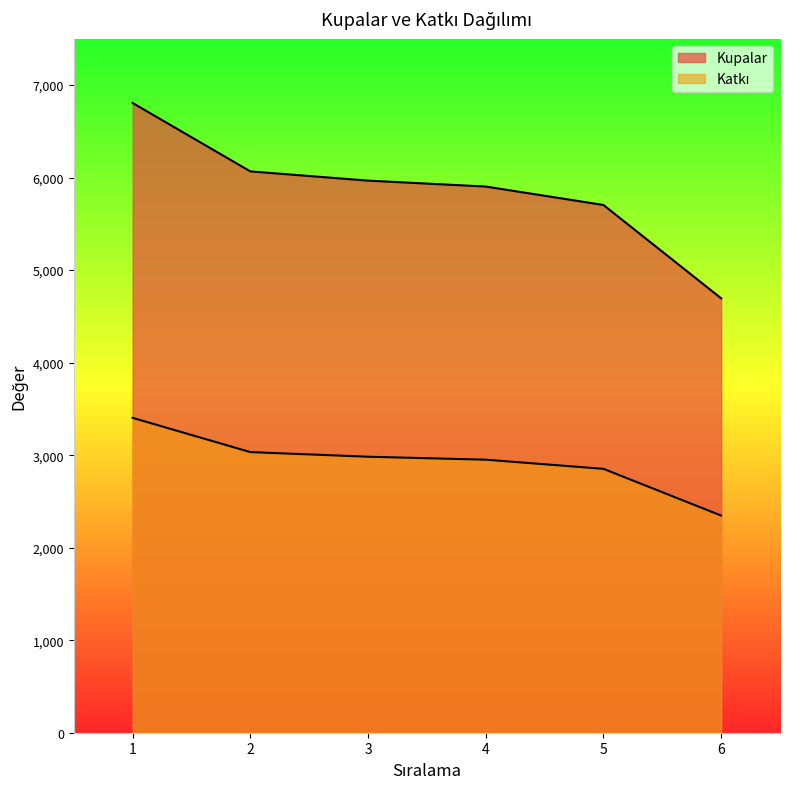

Which series has the largest total across all categories?

Kupalar